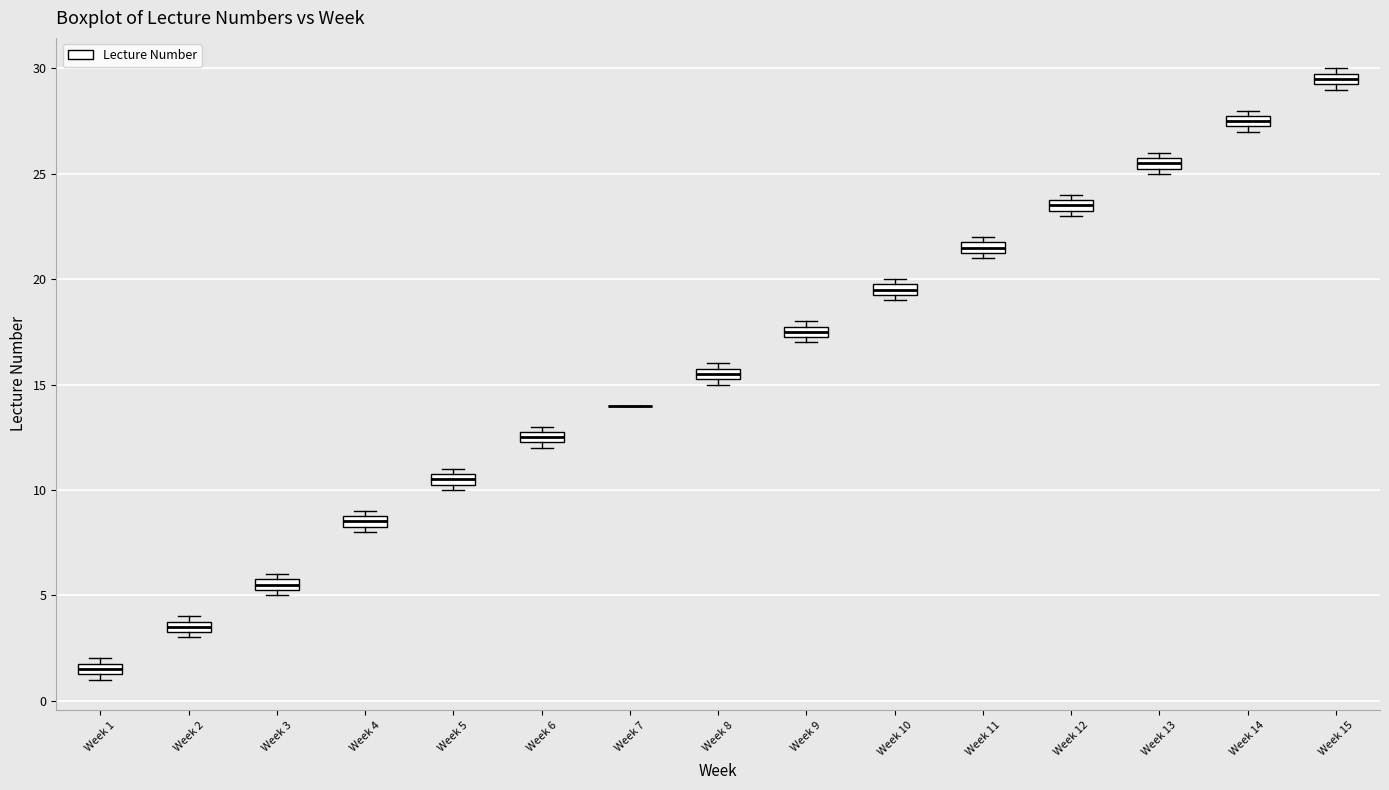

Where is the lower edge of the box for Week 15 on the y-axis? The values are not printed on the chart, so give them approximately, as read against the axis.

29.5